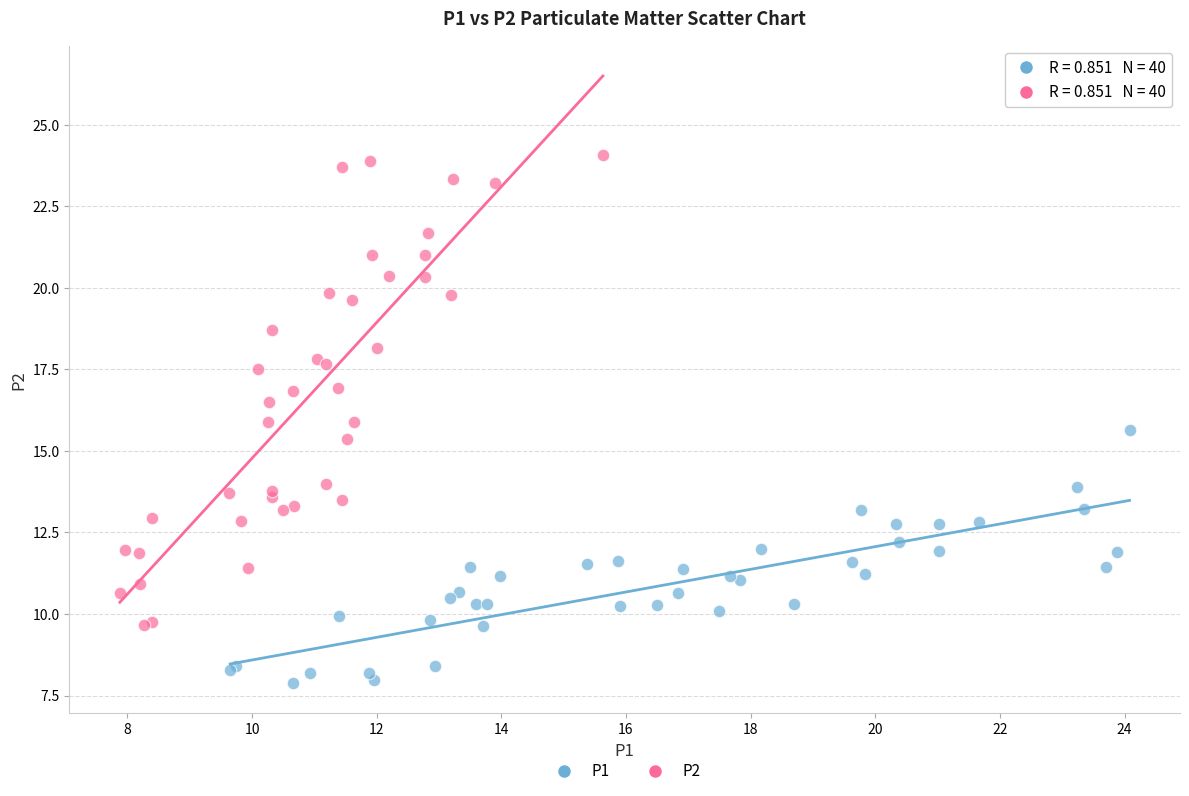

Which series reaches the minimum Y coordinate?

P1